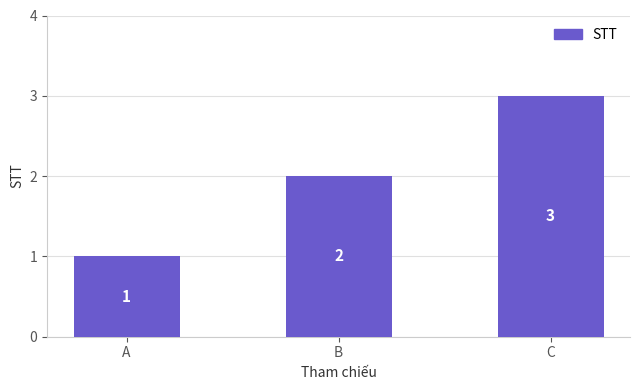

Rank the categories by value from lowest to highest.

A, B, C